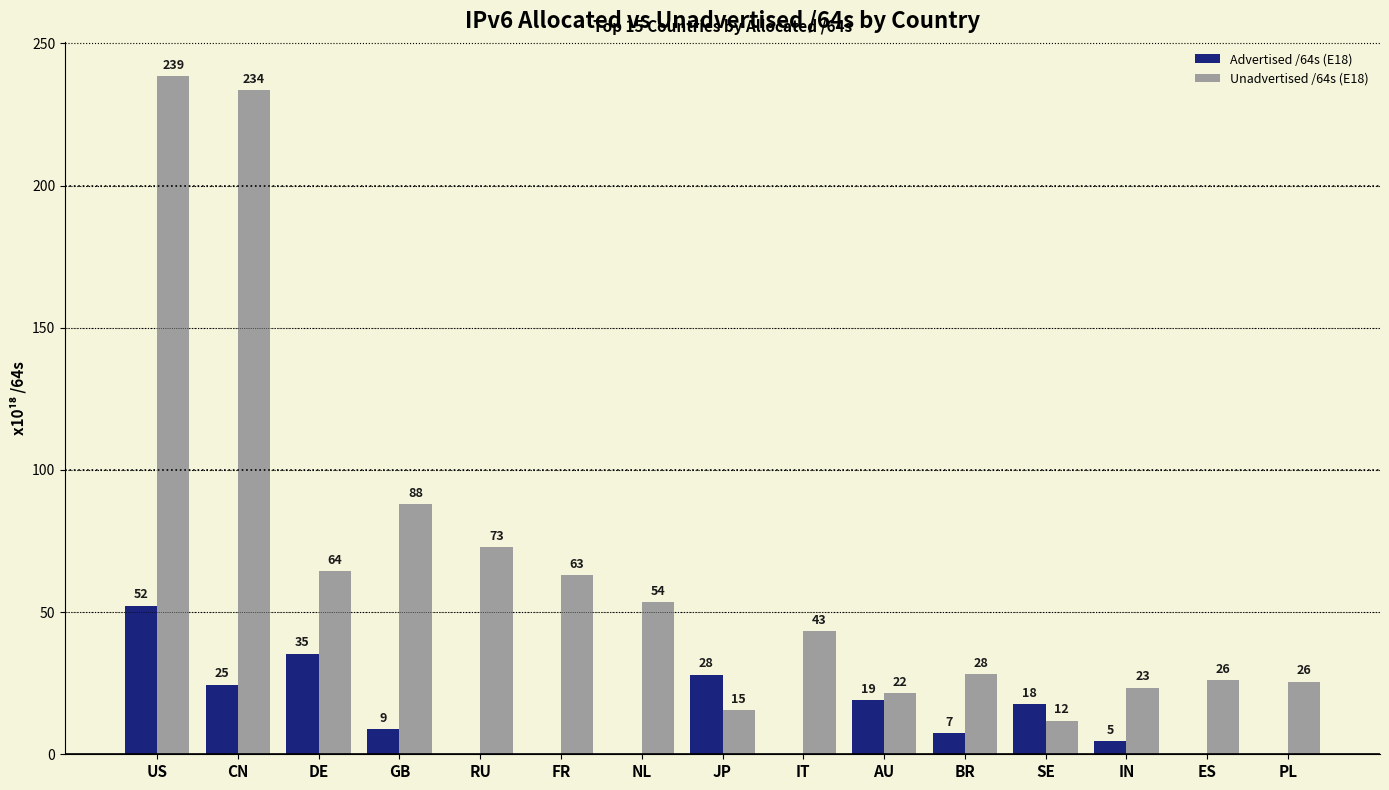

Reading left to right, list all the values displayed in this chart.

Advertised /64s (E18): US=52.3	CN=24.5	DE=35.4	GB=8.9	RU=0.0	FR=0.1	NL=0.3	JP=28.1	IT=0.1	AU=19.1	BR=7.4	SE=17.7	IN=4.7	ES=0.0	PL=0.1
Unadvertised /64s (E18): US=238.6	CN=233.6	DE=64.4	GB=88.0	RU=72.8	FR=63.0	NL=53.5	JP=15.5	IT=43.2	AU=21.6	BR=28.1	SE=11.8	IN=23.4	ES=26.0	PL=25.6